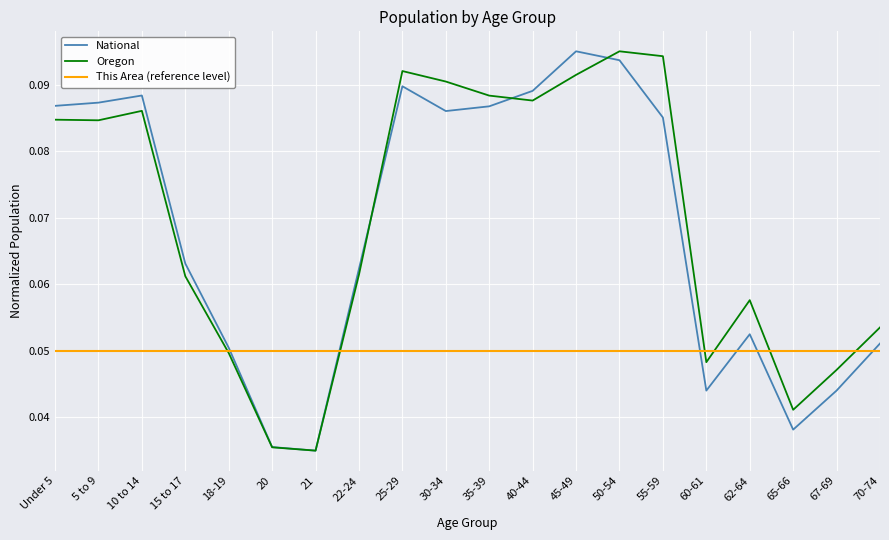

True or false: National and Oregon intersect in this chart.

True